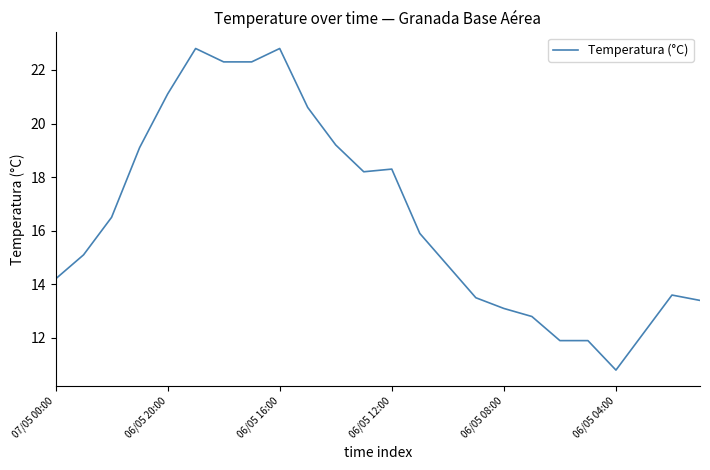

How many lines are shown in the chart?

1